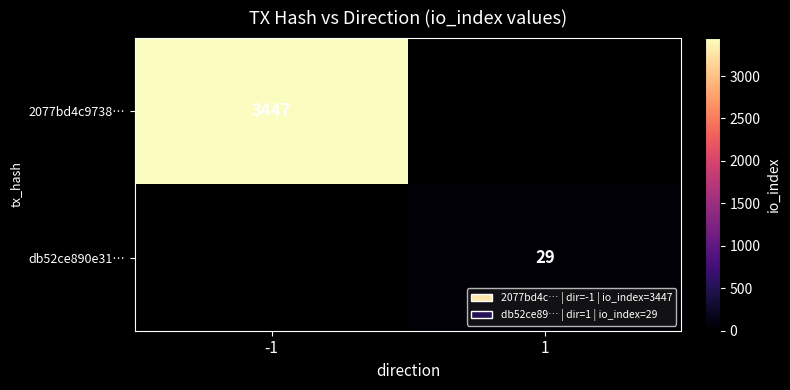

Is it true that 2077bd4c9738… equals 5839 at -1?

False